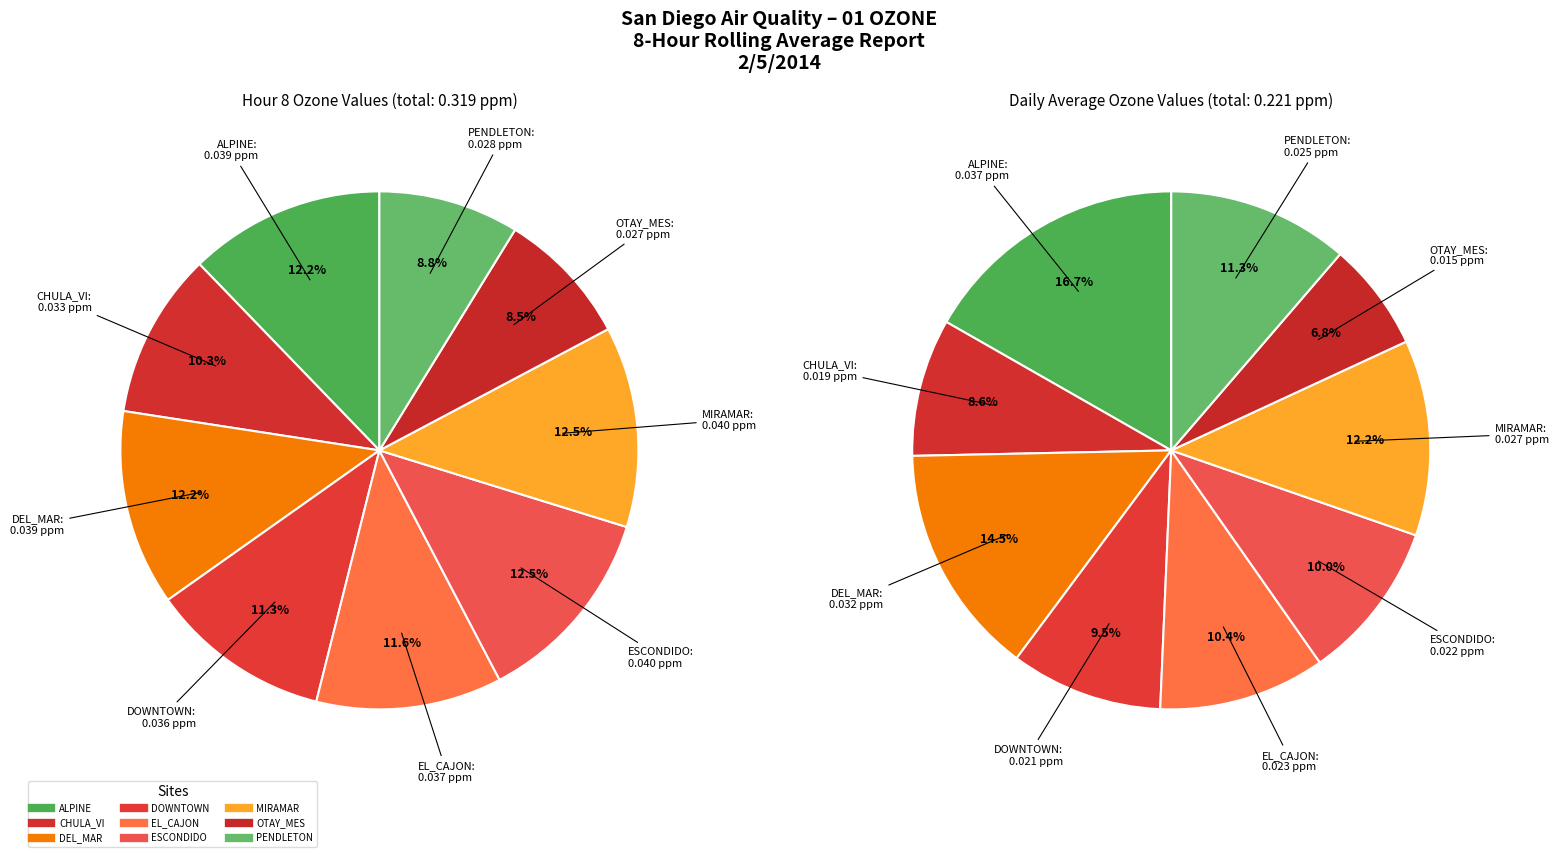

Combined, do MIRAMAR and DOWNTOWN account for over 50%?

No